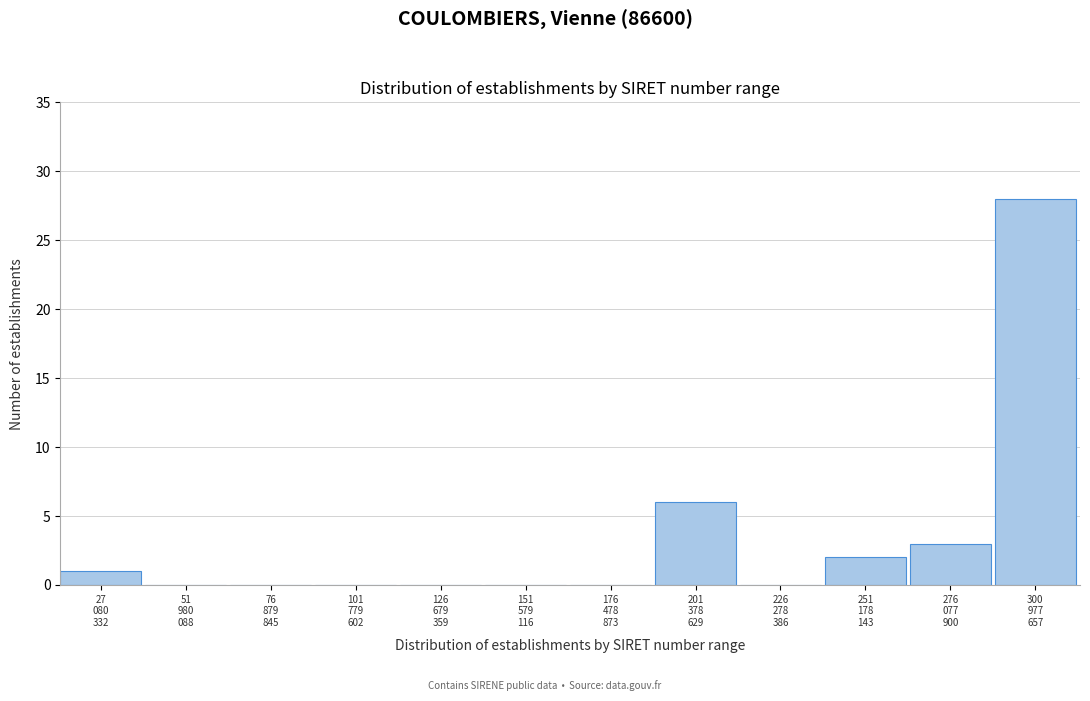

What is the maximum value shown in the chart?

28